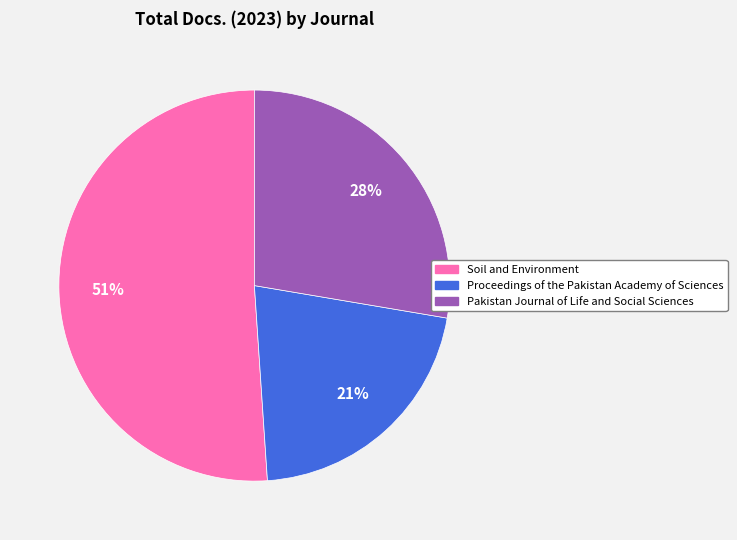

Is there any slice that represents more than half of the pie?

Yes